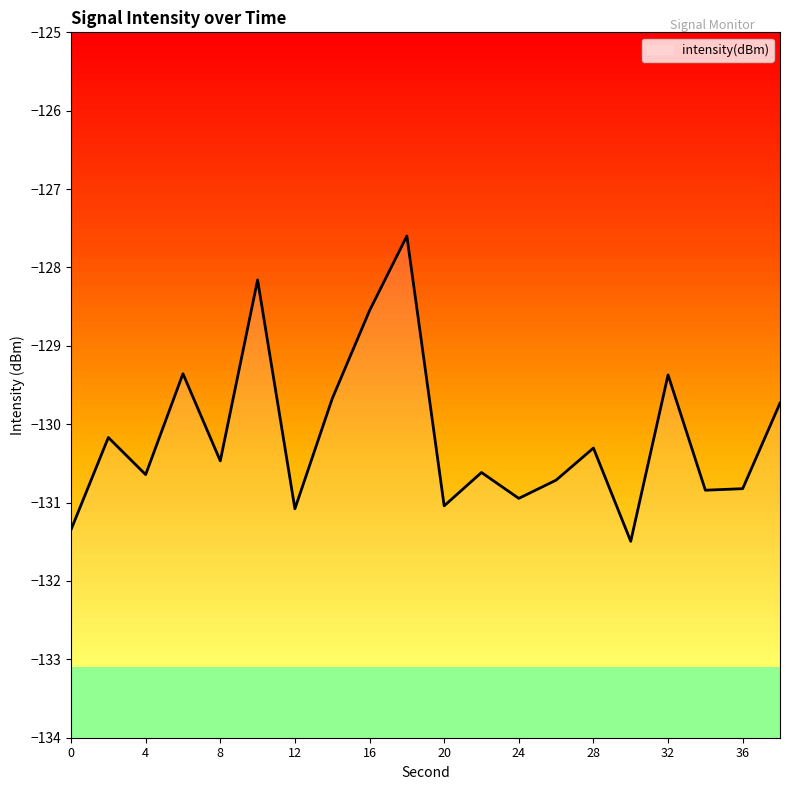

Which has a higher value, 4 or 0?

4